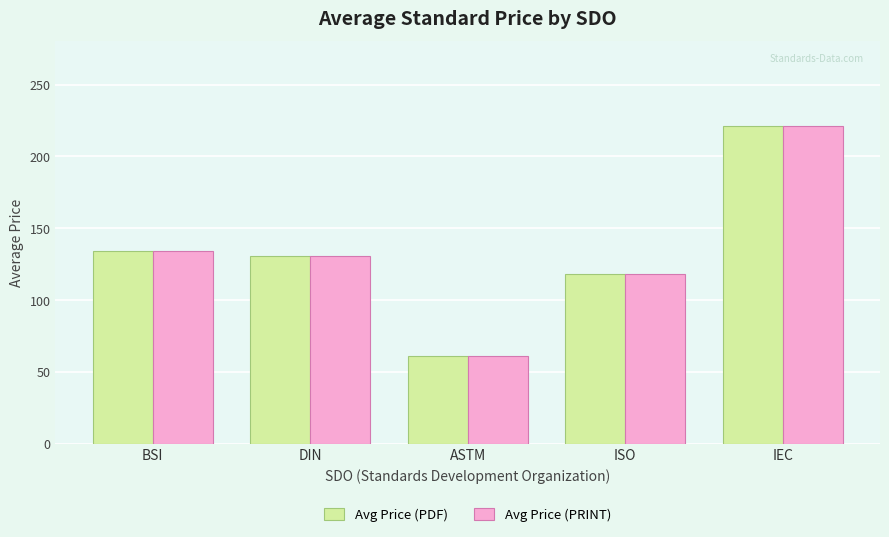

How many groups of bars are there?

5